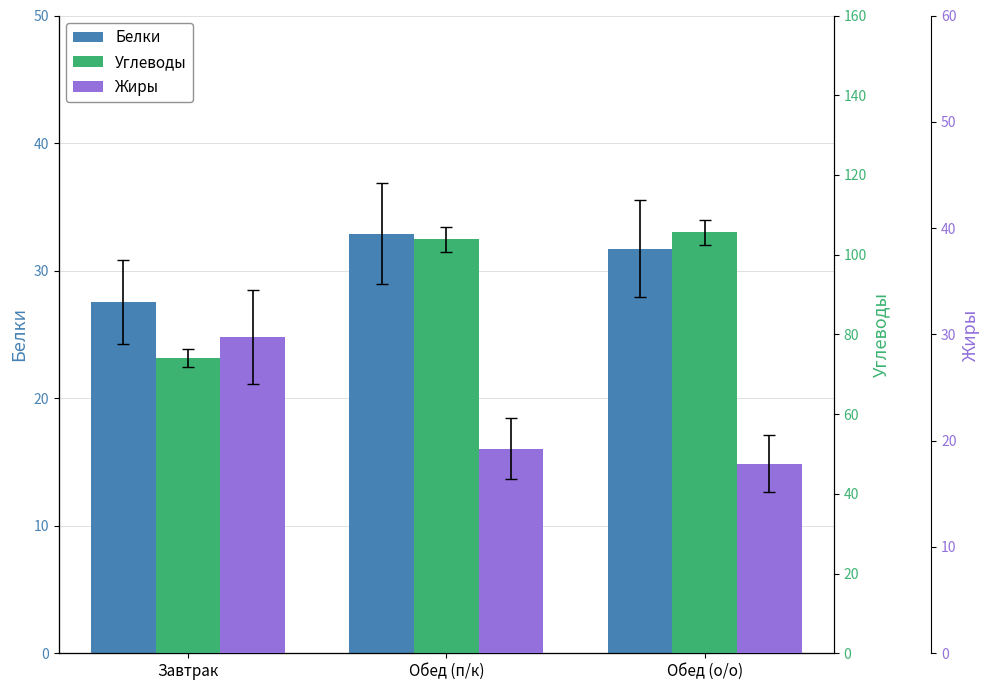

At which category does the chart reach its peak across all series?

Обед (о/о)